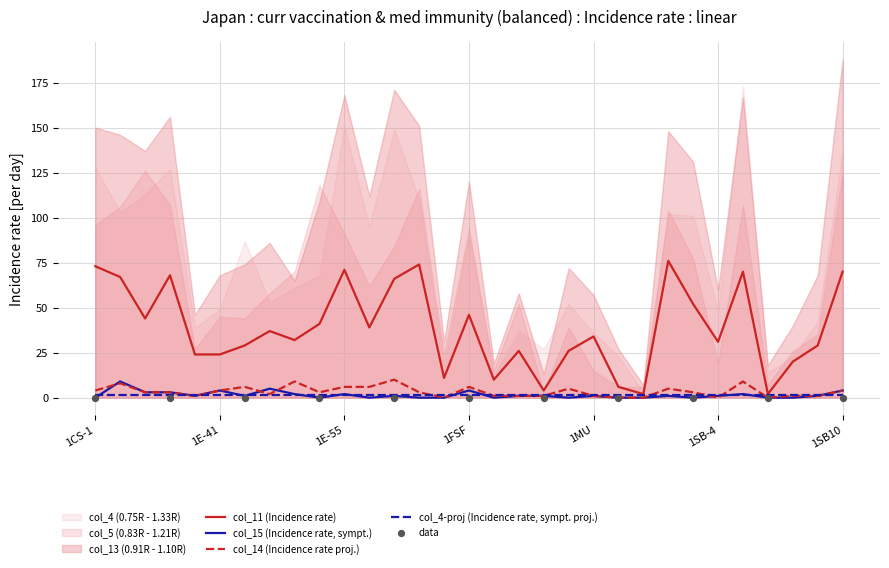

Which series contains the highest Y value?

col_11